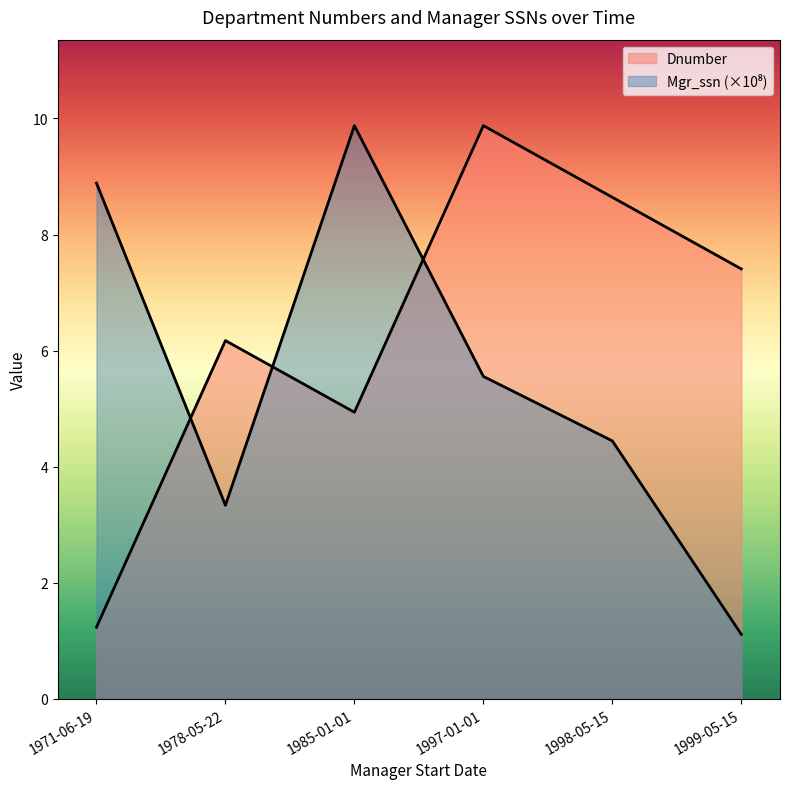

At which category does Dnumber reach its first local valley?

1985-01-01